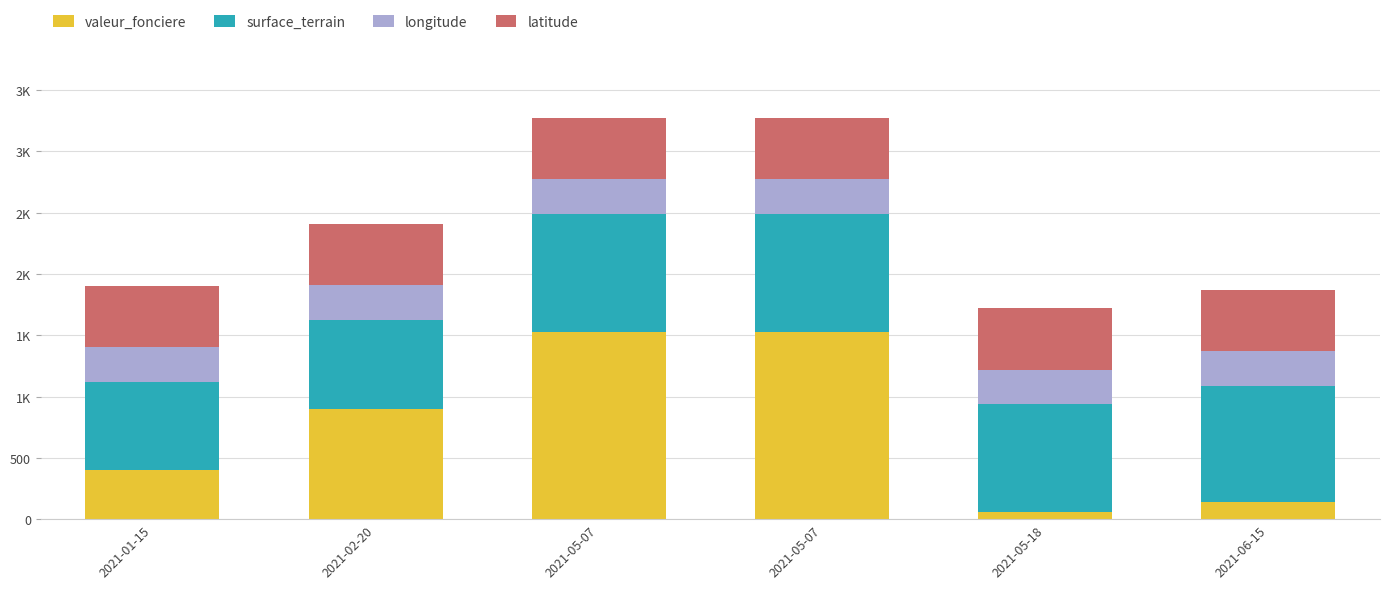

What is the sum of the latitude values at 2021-06-15 and 2021-05-18?

1000.3